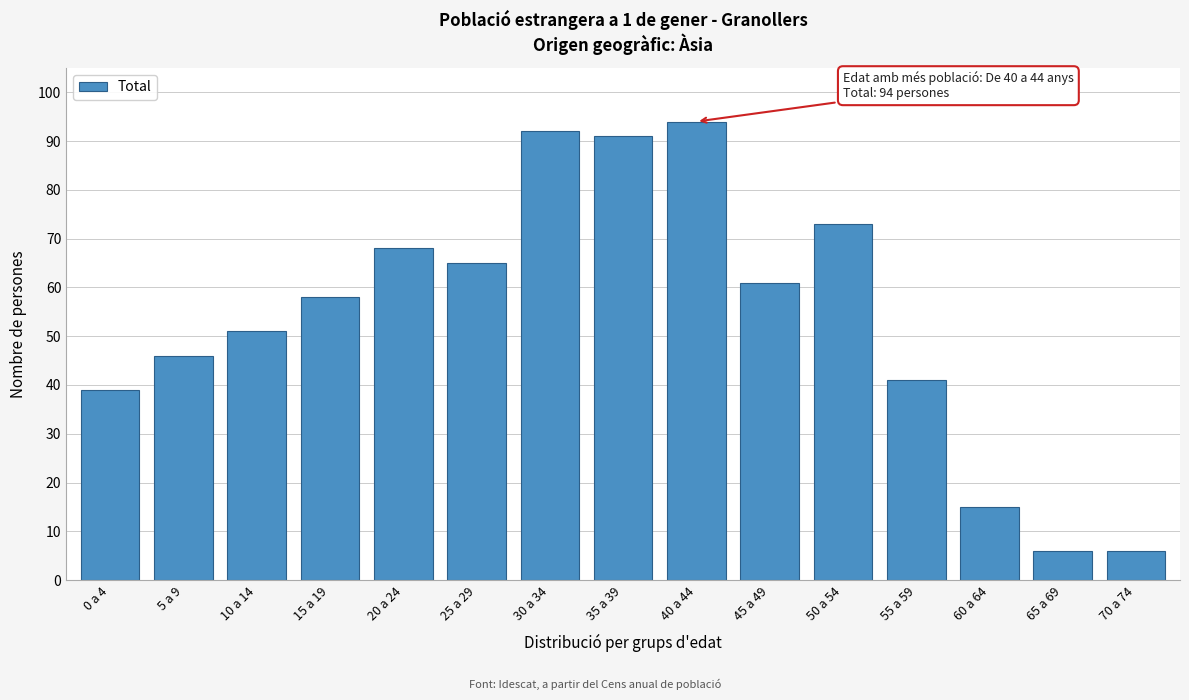

Reading right to left, transcribe all the data shown in this chart.

70 a 74=6	65 a 69=6	60 a 64=15	55 a 59=41	50 a 54=73	45 a 49=61	40 a 44=94	35 a 39=91	30 a 34=92	25 a 29=65	20 a 24=68	15 a 19=58	10 a 14=51	5 a 9=46	0 a 4=39